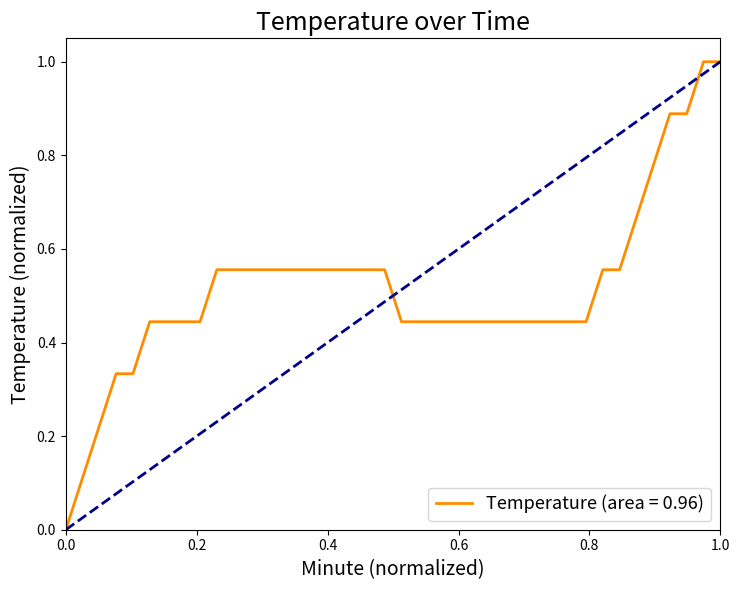

How many lines are shown in the chart?

1